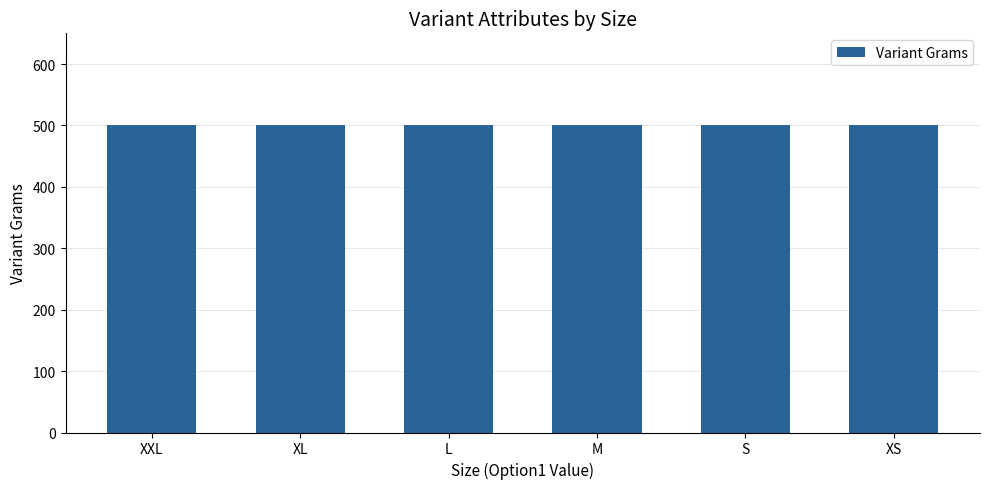

Are the bars grouped side by side (vs. stacked)?

Yes